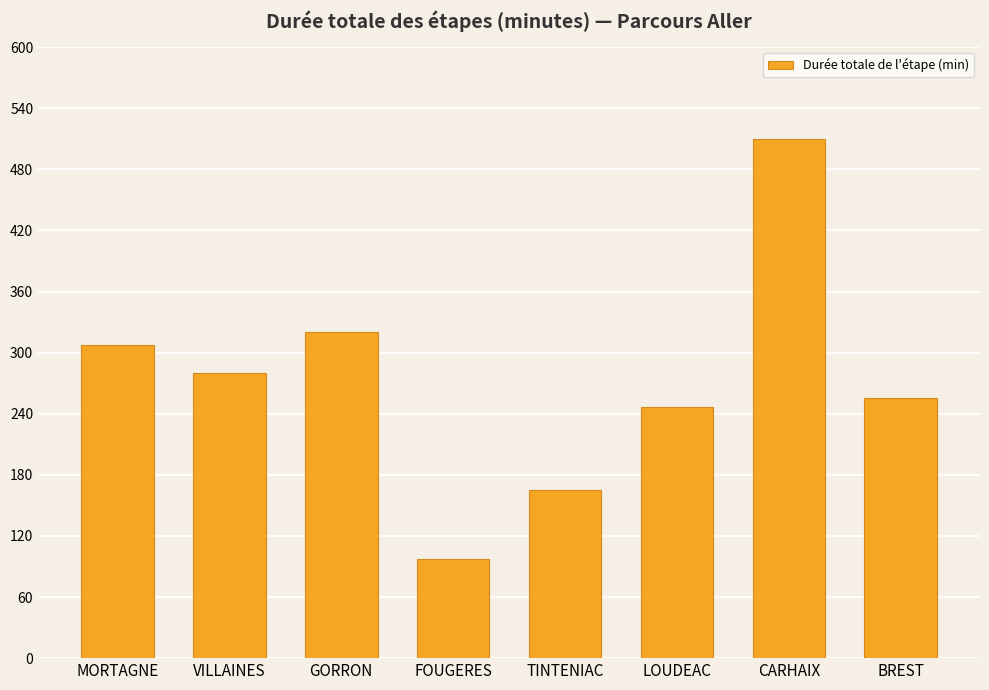

Approximately how many times larger is the value at CARHAIX compared to BREST?

2.0